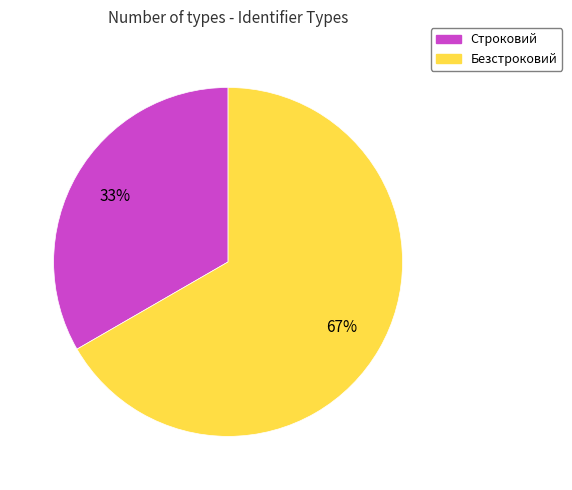

To the nearest percent, what is the average slice percentage?

50%